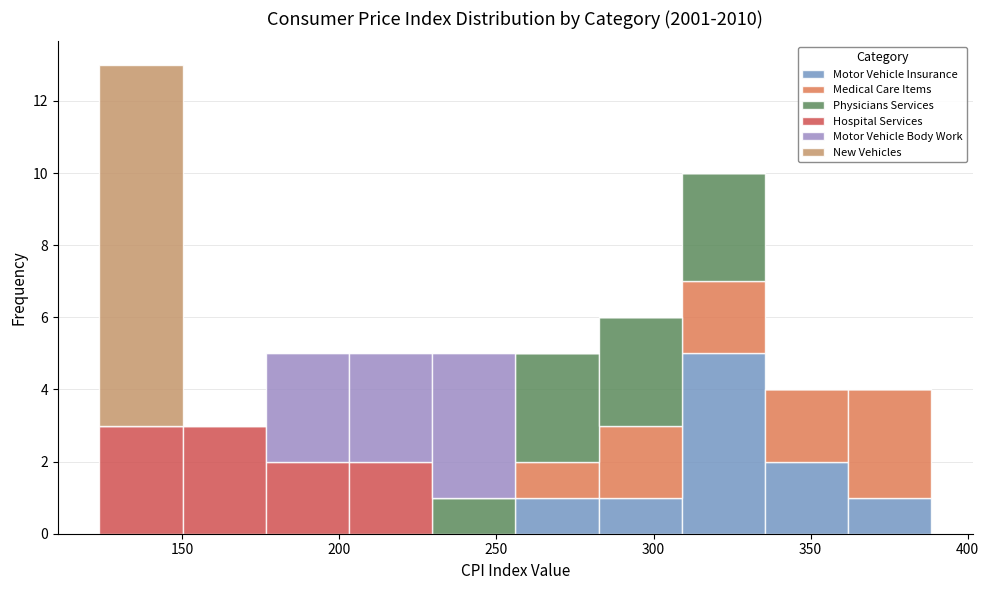

What is the total height of the stacked bar covering 360 to 390 on the x-axis? Neither the bar edges nor the heights are printed on the chart, so give them approximately, as read against the axes.

4